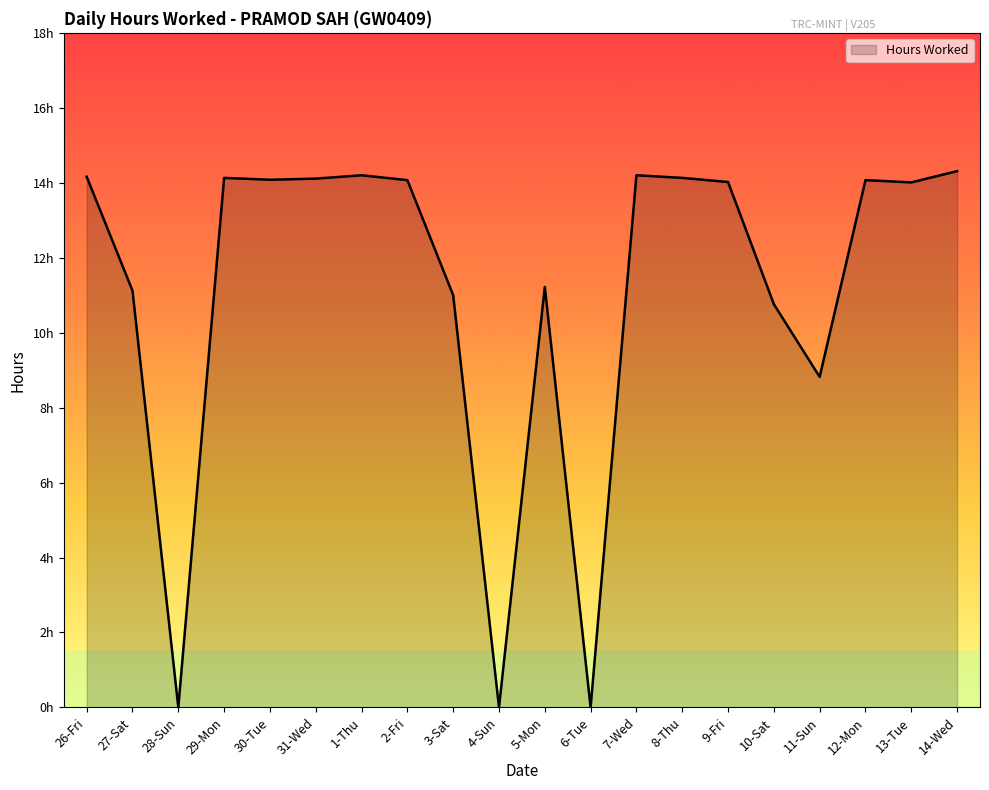

What is the sum of the values at 12-Mon and 31-Wed?

28.2